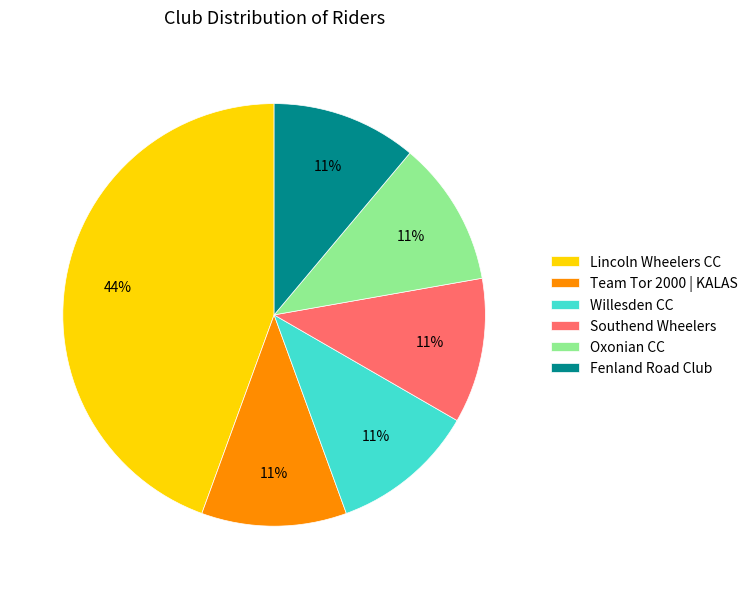

Which slice is the largest?

Lincoln Wheelers CC